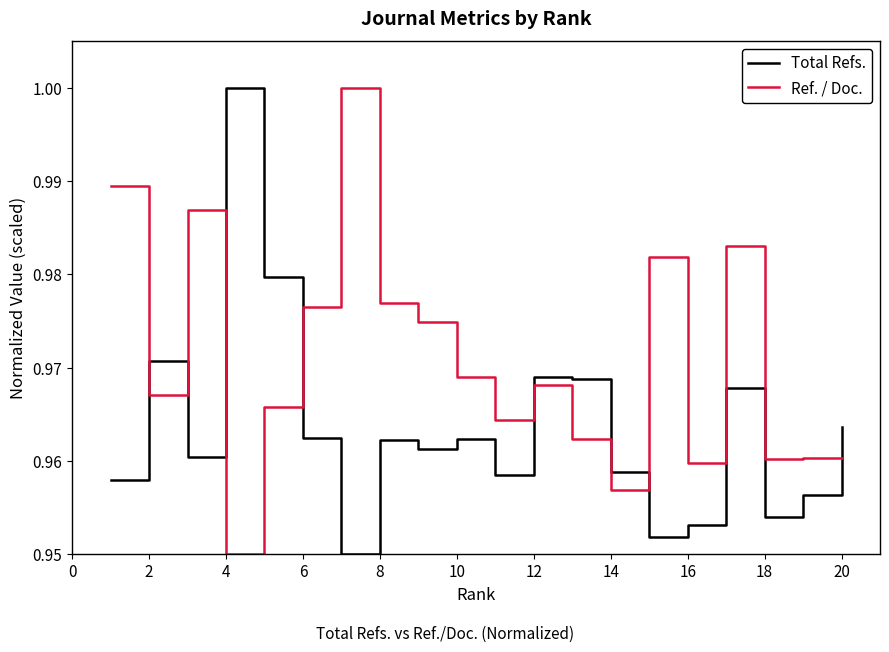

After their last crossing, which series has the higher values: Total Refs. or Ref. / Doc.?

Total Refs.